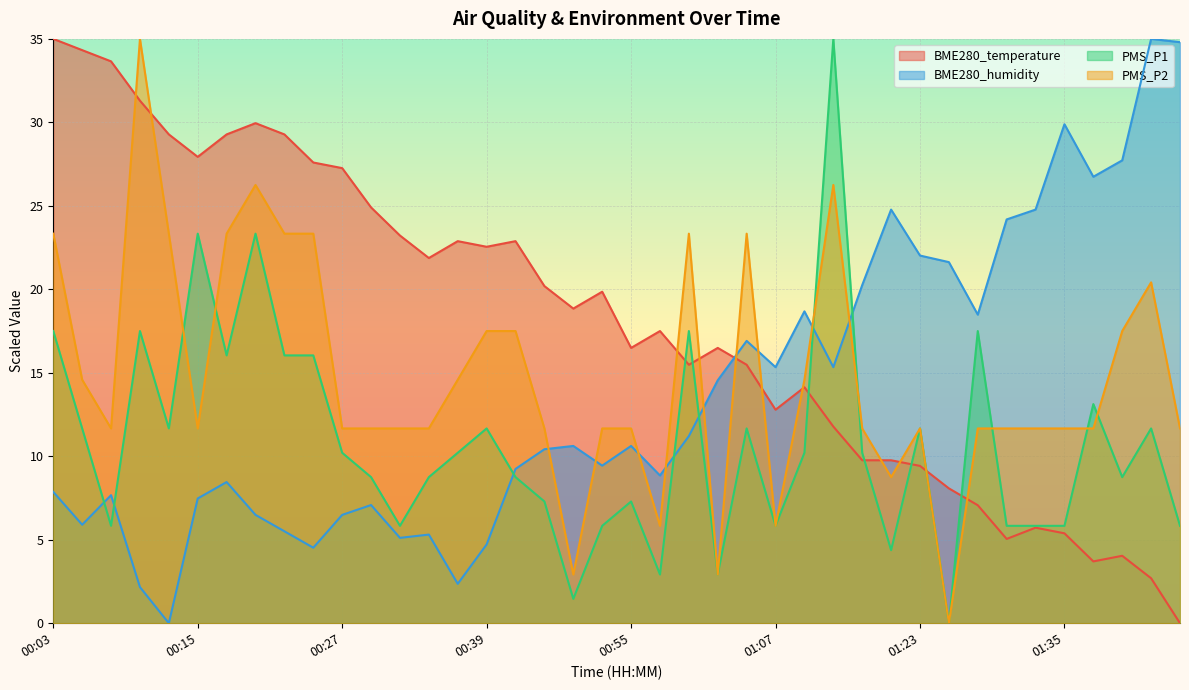

True or false: PMS_P1 has more than 2 points higher than both neighbors.

True